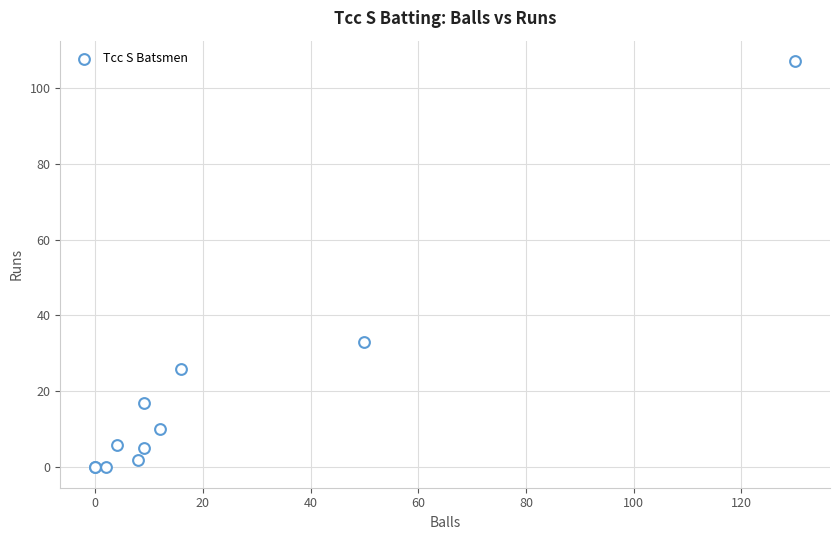

What Y value in the scatter plot is closest to 53?

33